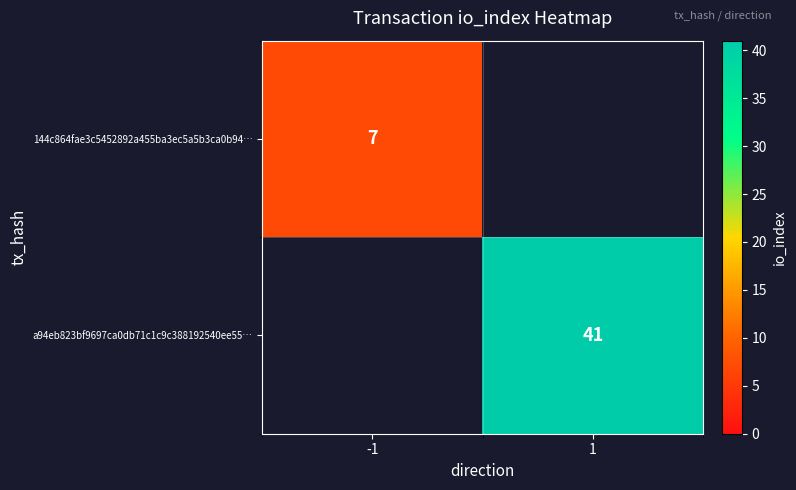

The value of 144c864fae3c5452892a455ba3ec5a5b3ca0b94… at -1 is 3. True or false?

False